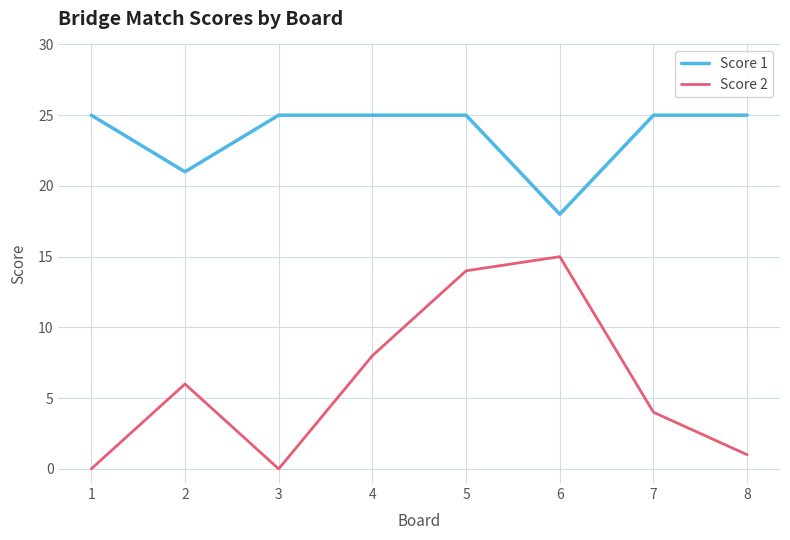

Is the value of Score 2 at 8 greater than the value of Score 1 at 2?

No